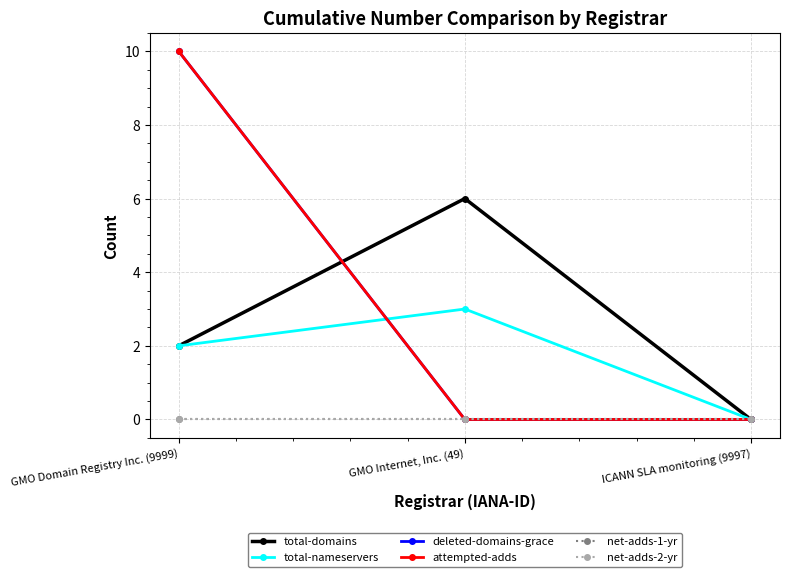

Is it true that total-nameservers equals 2 at GMO Internet, Inc. (49)?

False